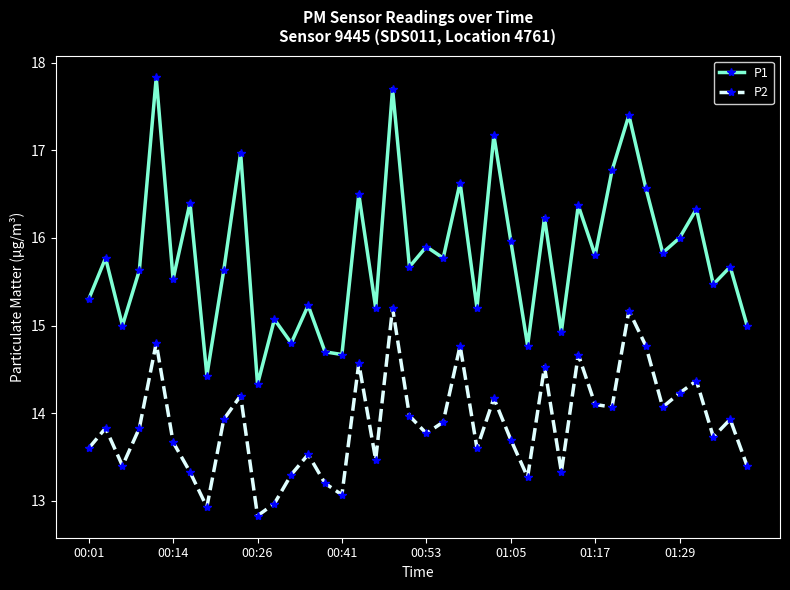

True or false: P2 has more than 1 interior local peaks.

True